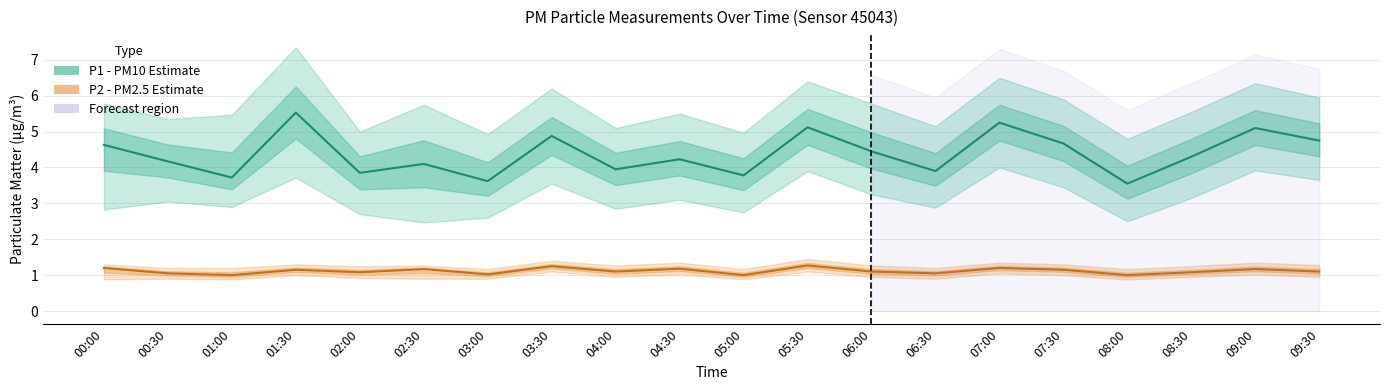

Which category has the highest value in the P1 (PM10 Estimate) series?

01:30